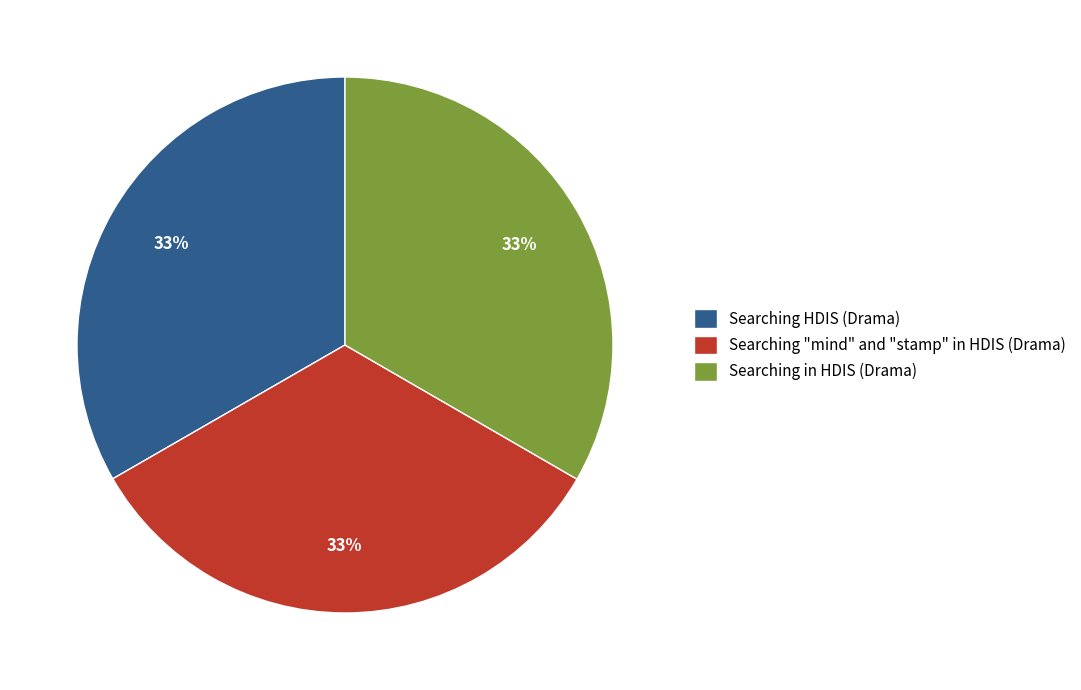

How many slices are in this pie chart?

3